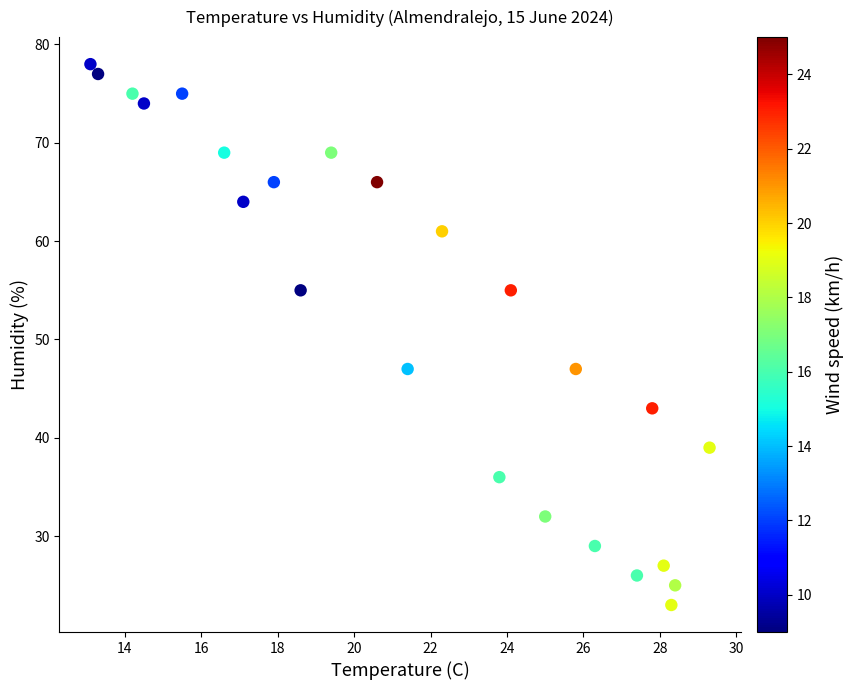

What is the range of Y values (max minus min)?

55